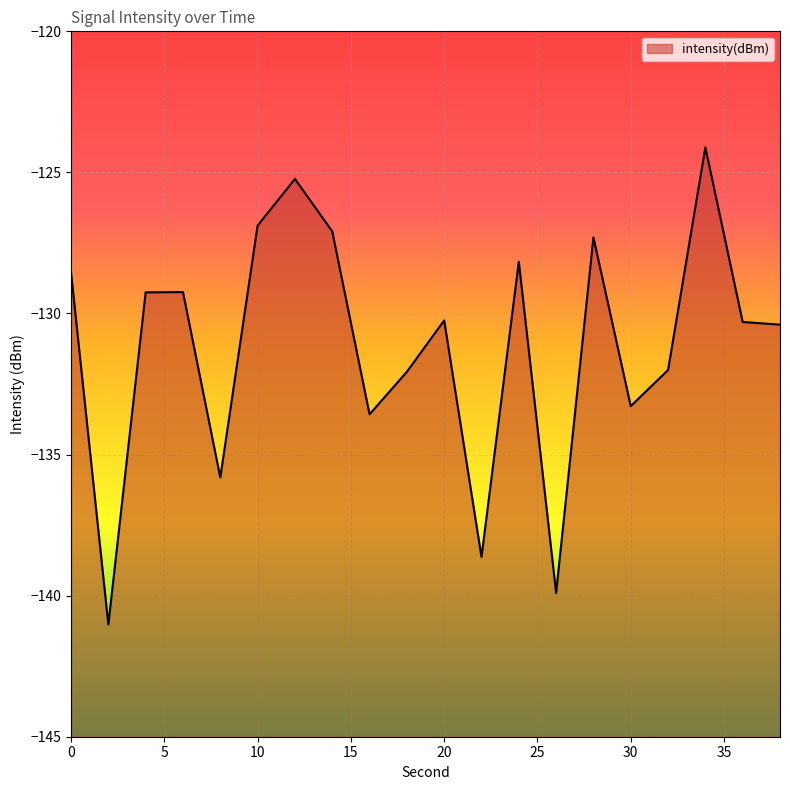

What is the greatest value displayed?

-124.1